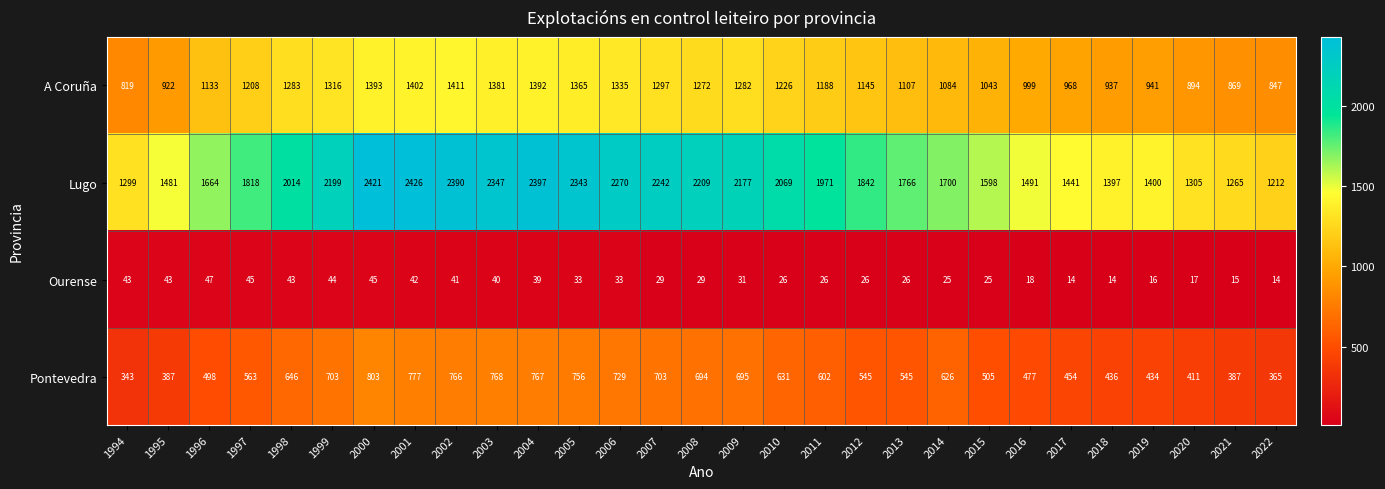

At how many categories does at least one series exceed 227?

29